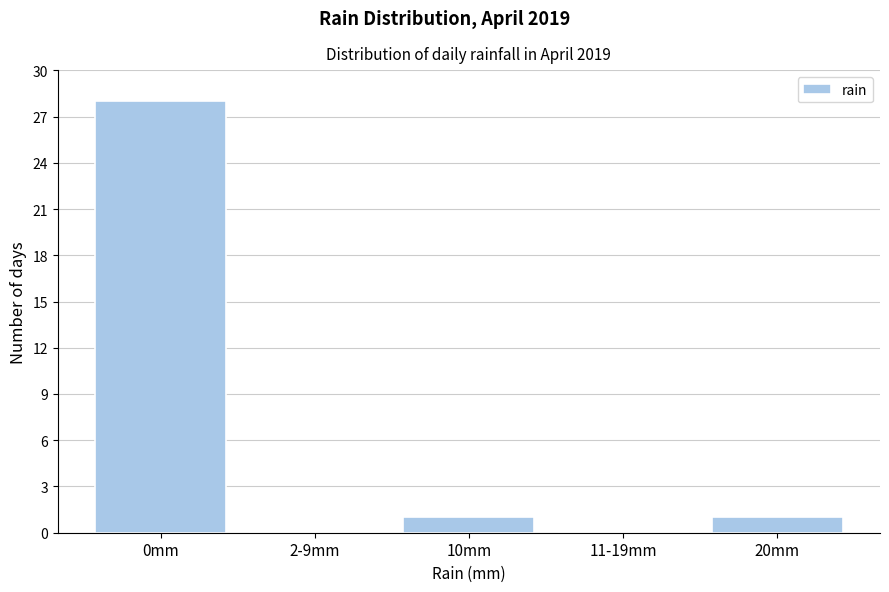

Reading left to right, what are all the values shown in this chart?

0mm=28	2-9mm=0	10mm=1	11-19mm=0	20mm=1